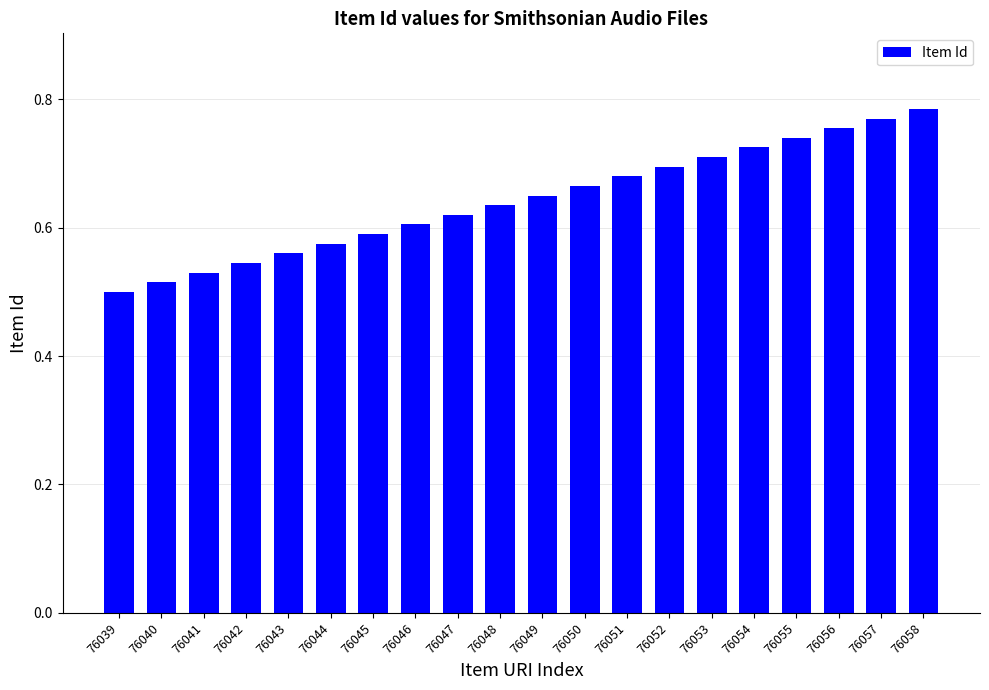

Count the number of categories in the chart.

20